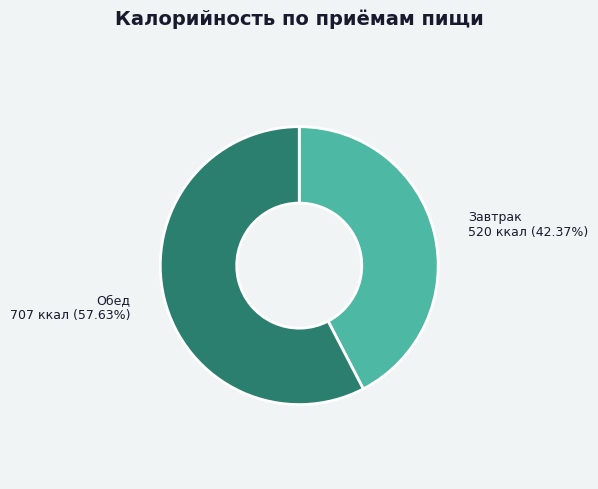

What percentage do Обед and Завтрак together represent?

100.0%